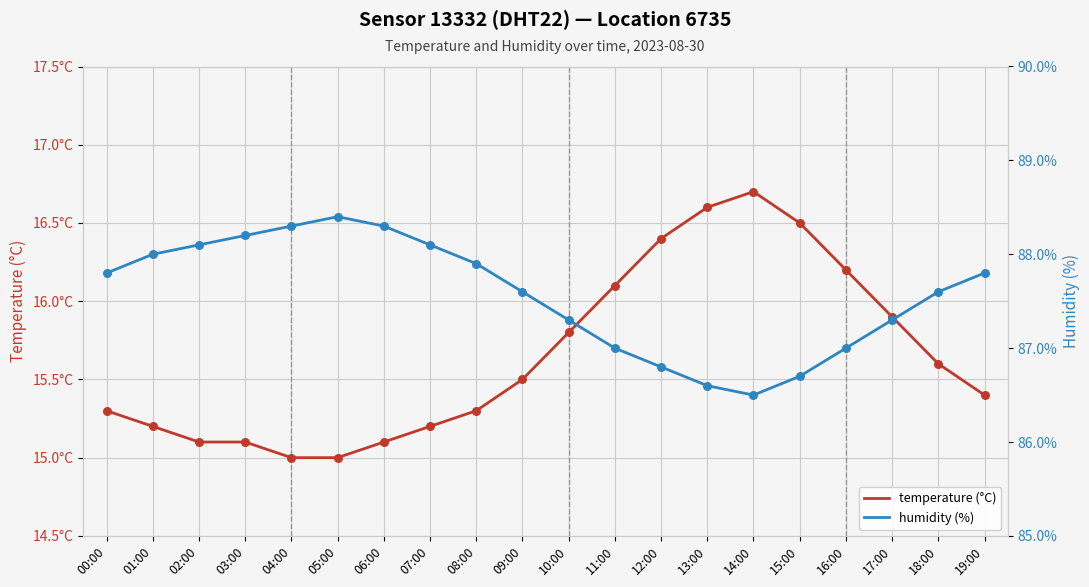

At how many categories does at least one series exceed 46?

20